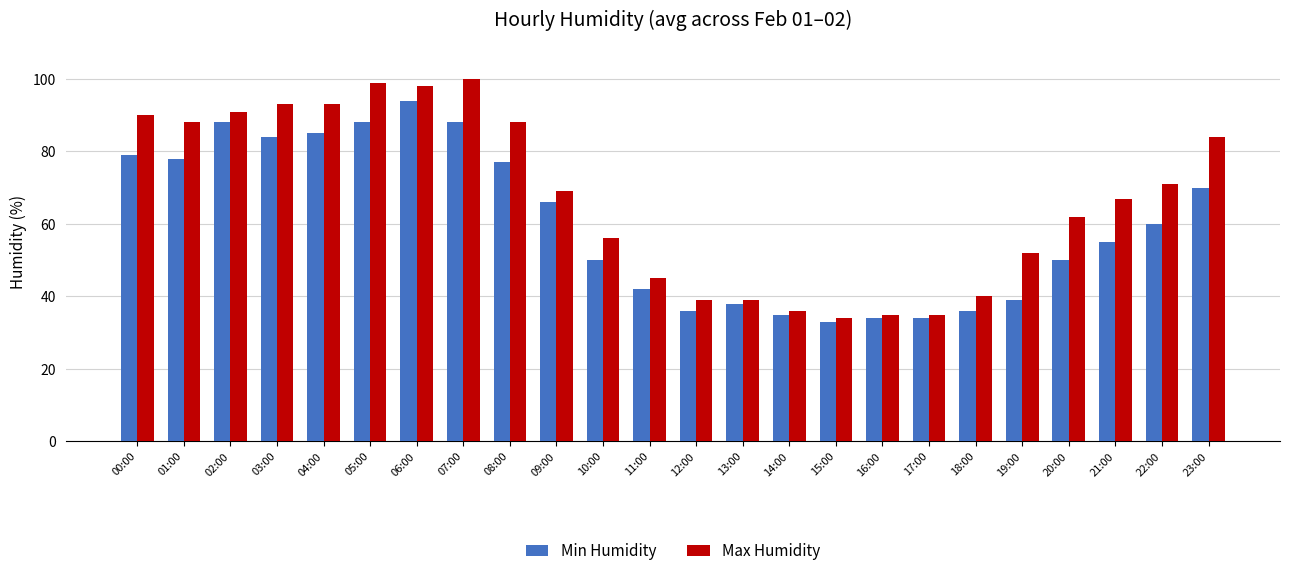

Is the value of Min Humidity at 03:00 greater than the value of Max Humidity at 11:00?

Yes